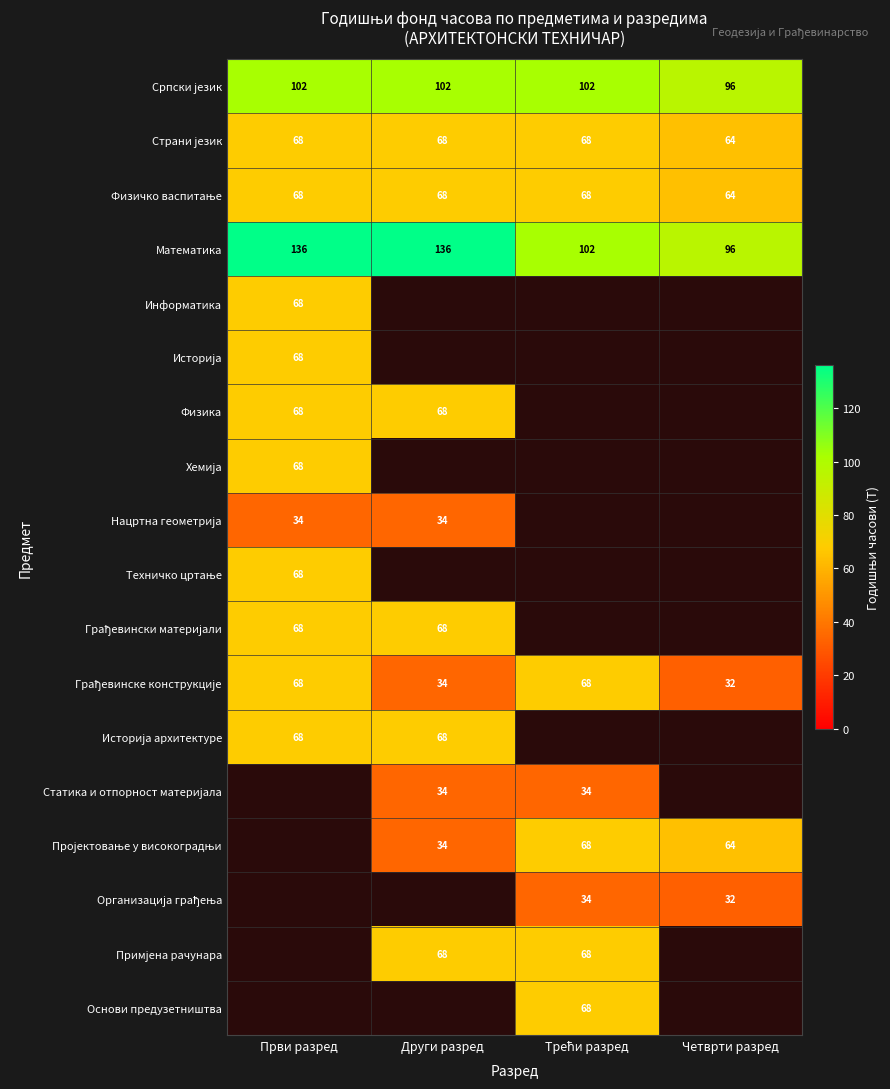

What is the highest value of the Математика series?

136